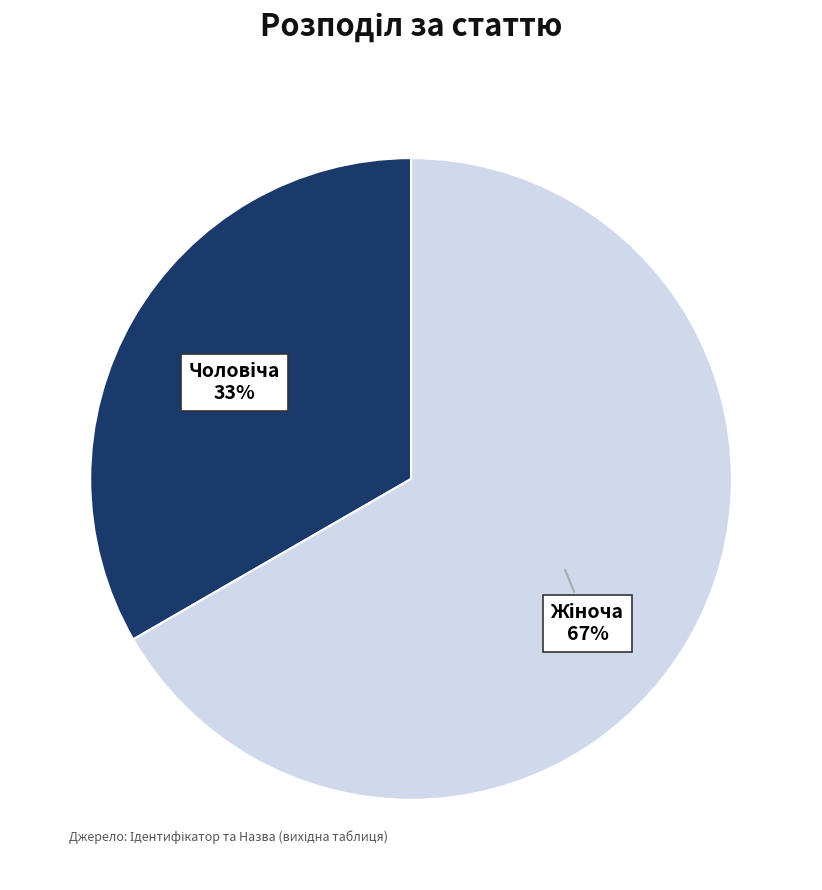

To the nearest percent, what is the average slice percentage?

50%